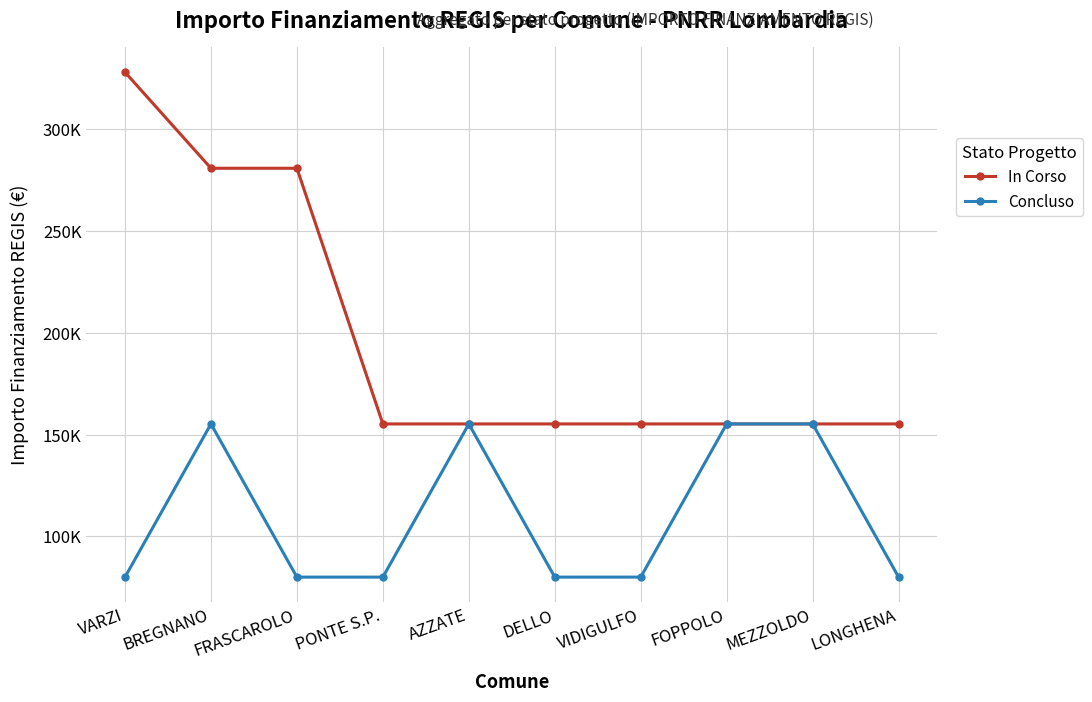

What is the average value of the Concluso series?

110047